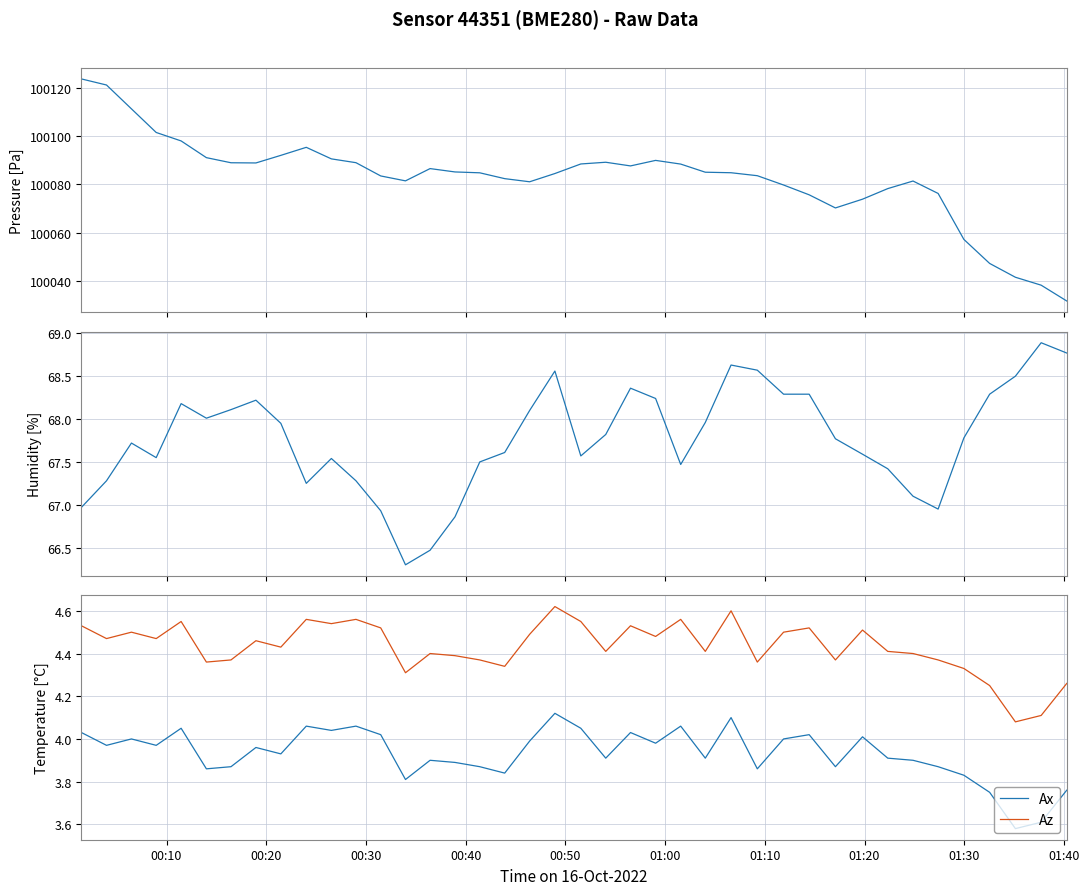

What is the average value of the pressure series?

100082.7